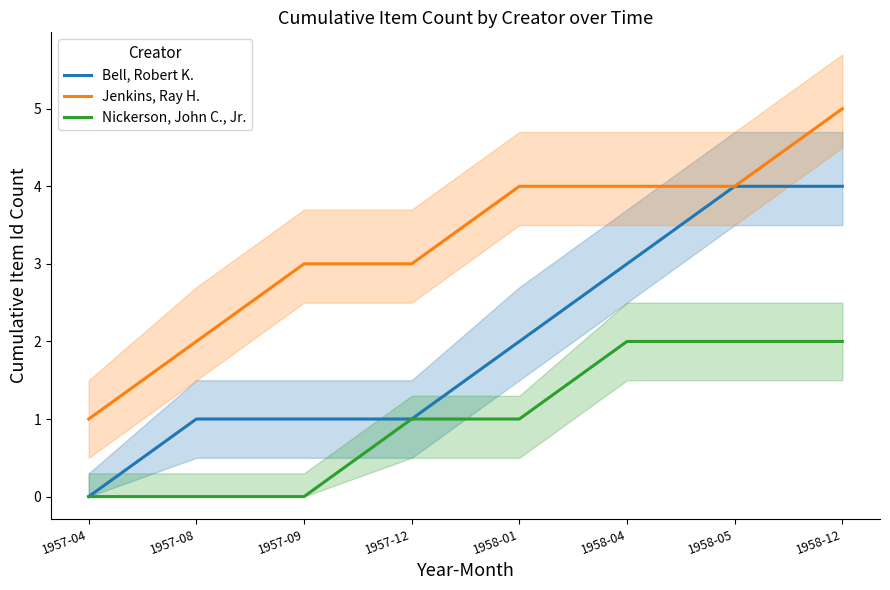

What is the minimum value for Jenkins, Ray H.?

1